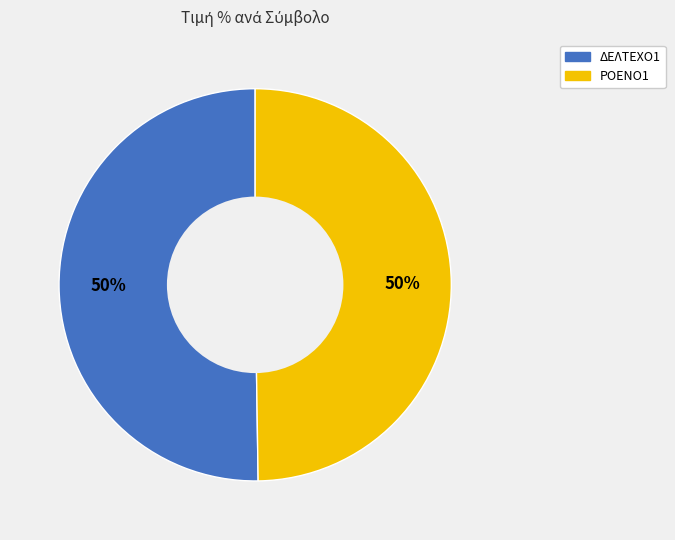

To the nearest percent, what is the average slice percentage?

50%